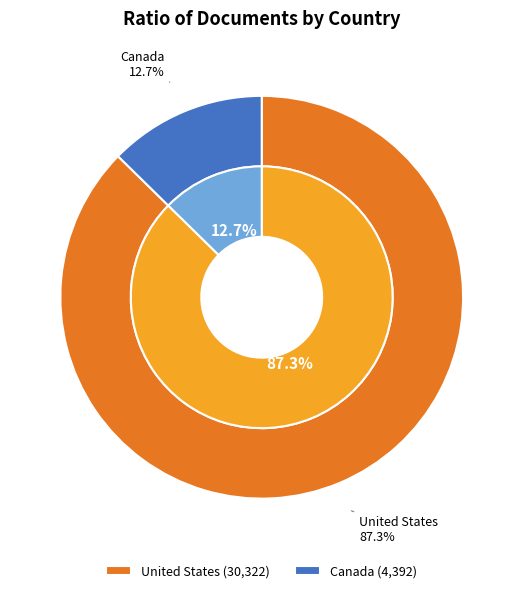

To the nearest percent, what is the difference between the United States and Canada slice percentages?

75%